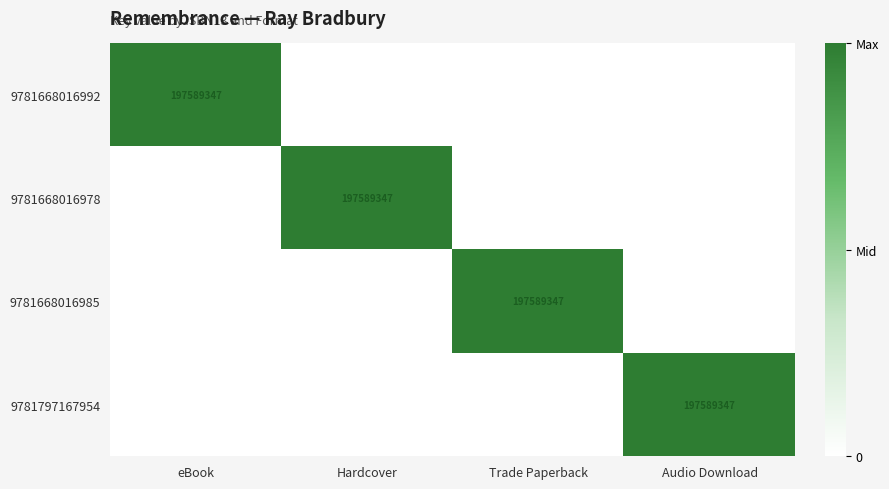

The 9781668016978 series shows 47817021 at Hardcover. True or false?

False